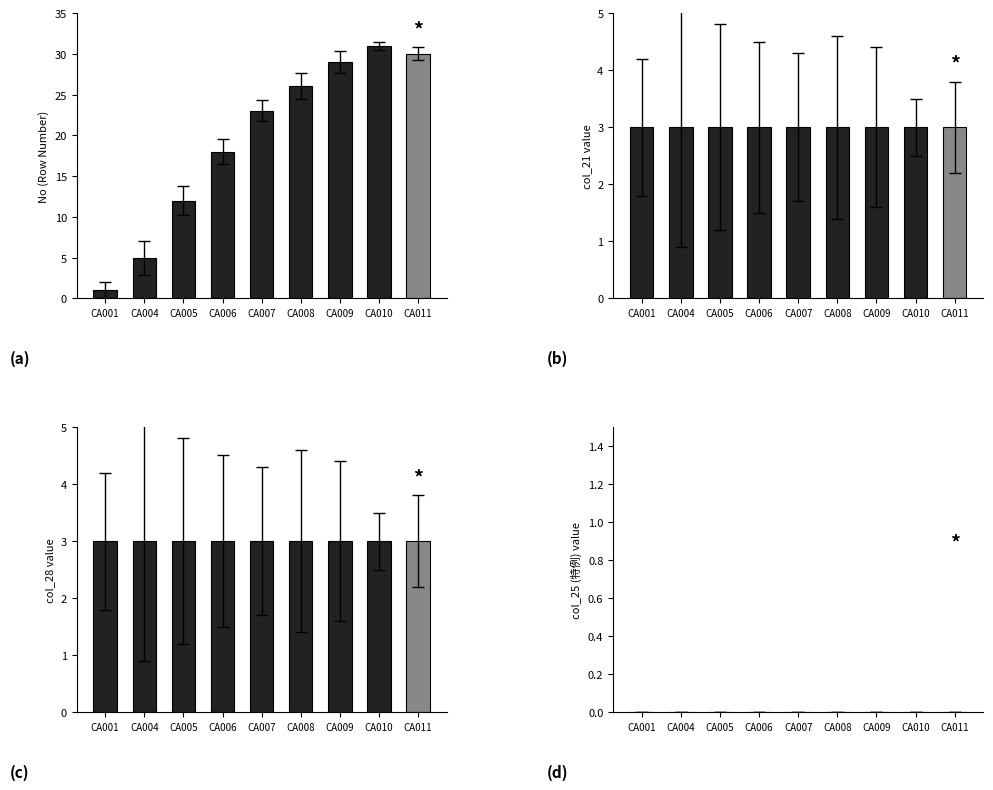

How many series are shown in this chart?

4